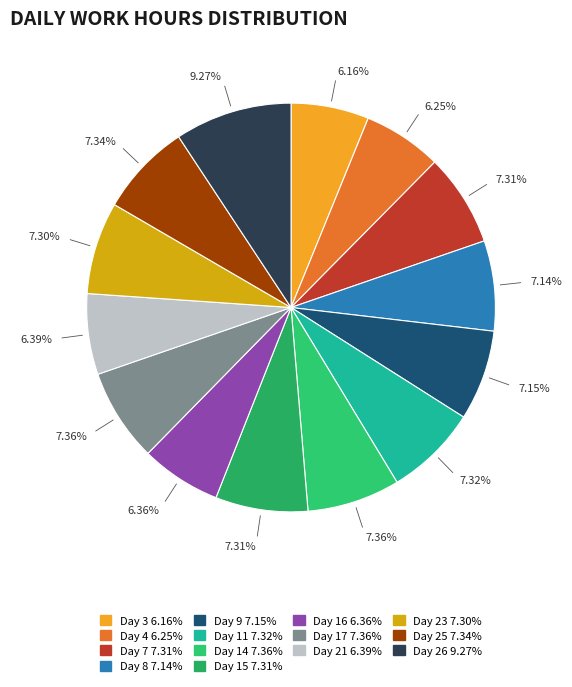

Do Day 25 and Day 8 together represent more than half of the pie?

No